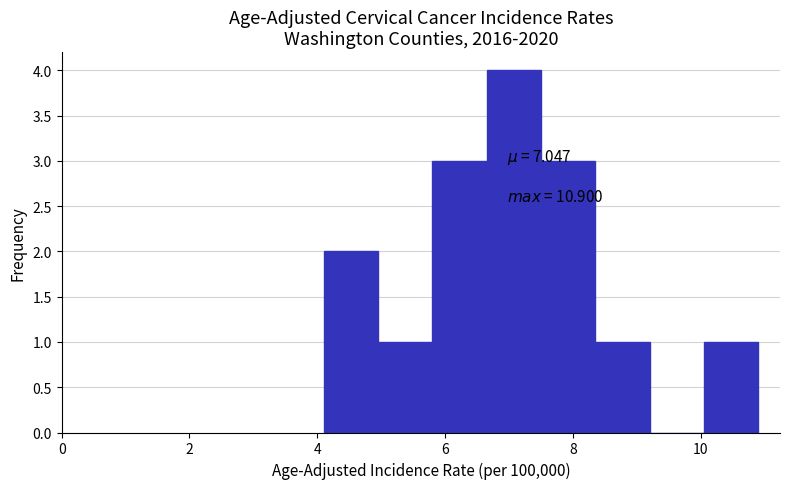

Which range on the x-axis has the tallest bar?

6.65 to 7.50